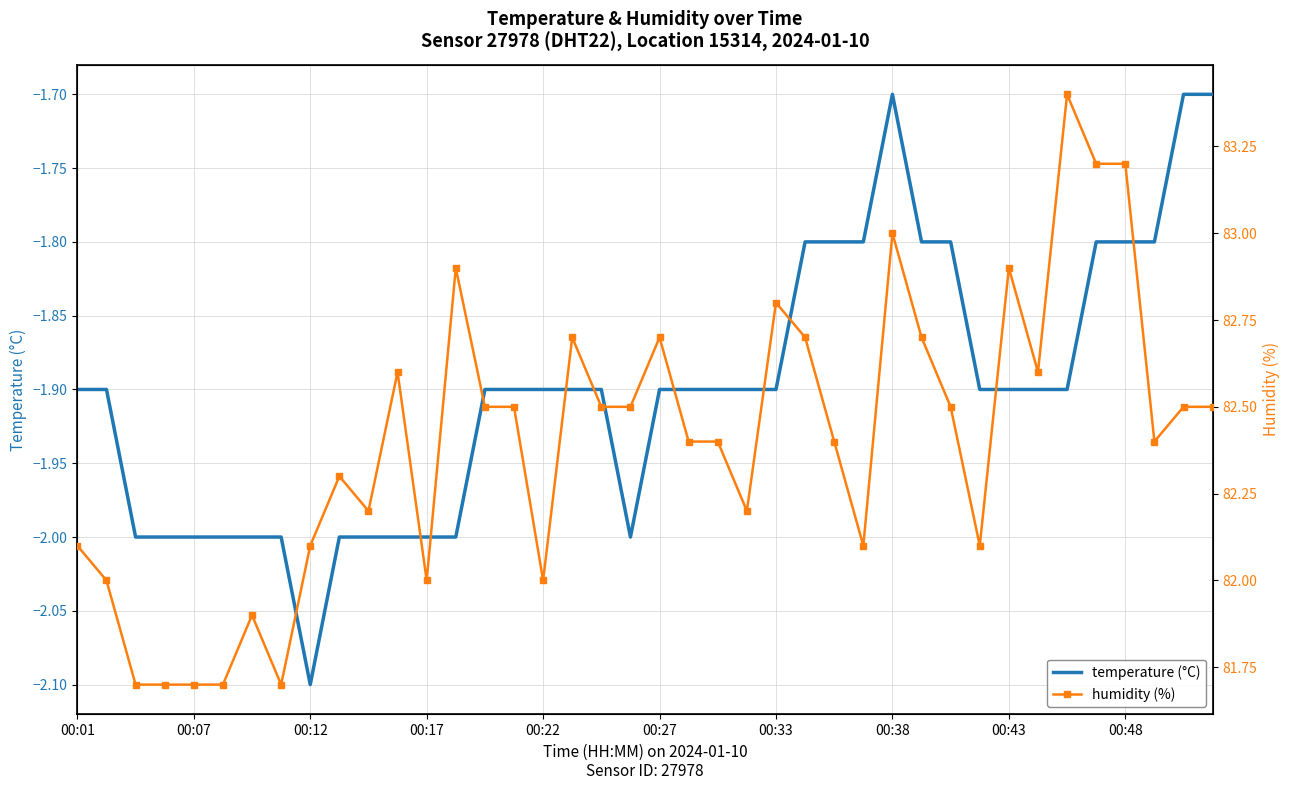

What is the lowest value of the temperature (°C) series?

-2.1